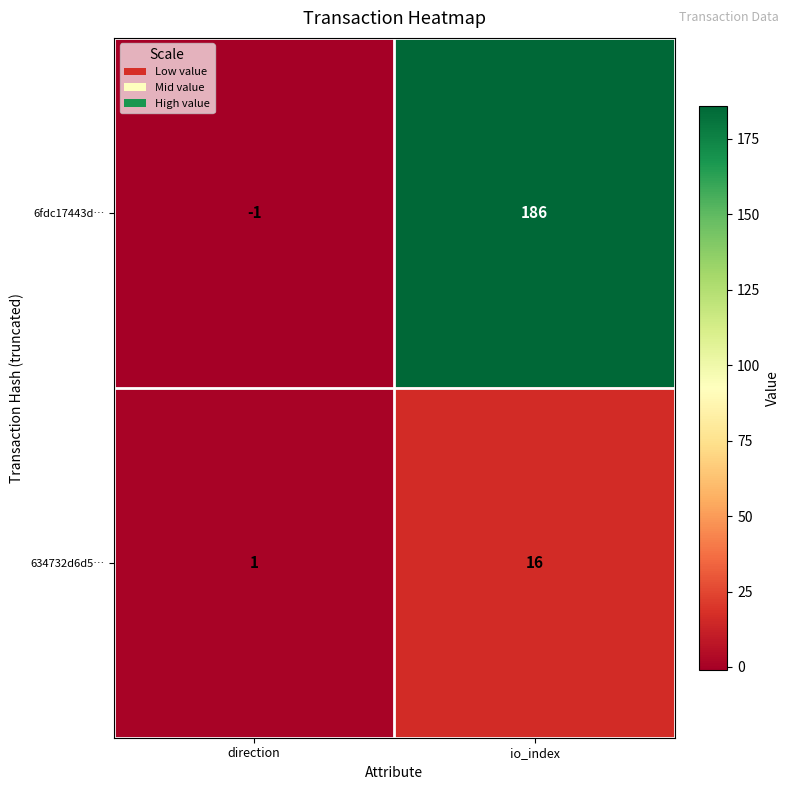

At which category does the chart reach its peak across all series?

io_index